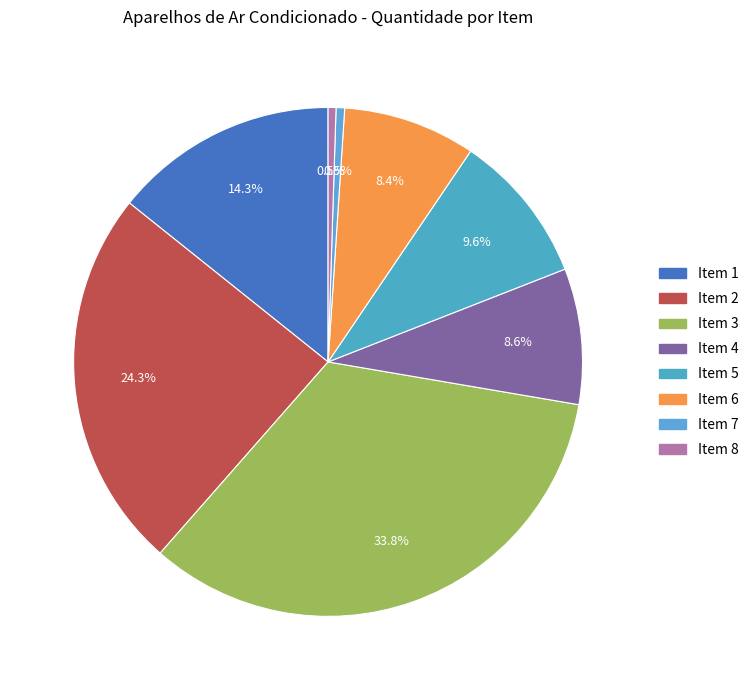

What is the smallest slice in the pie chart?

Item 8